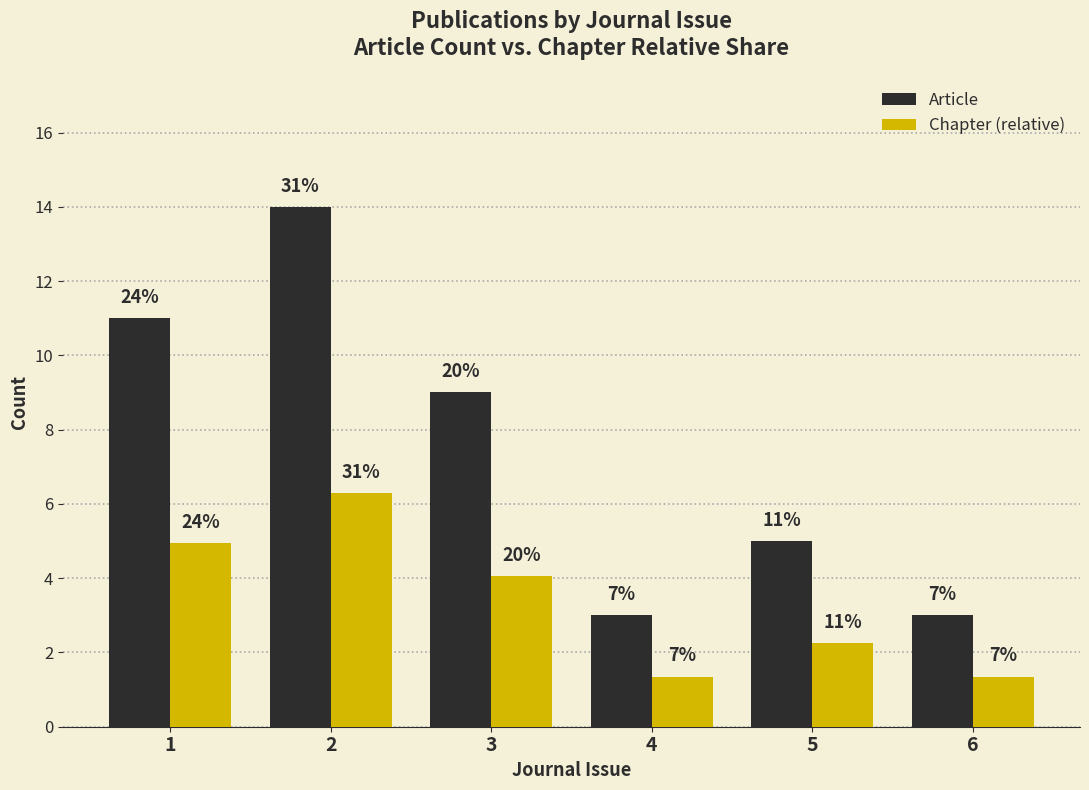

Rank the categories by Chapter (relative) value from lowest to highest.

4, 6, 5, 3, 1, 2